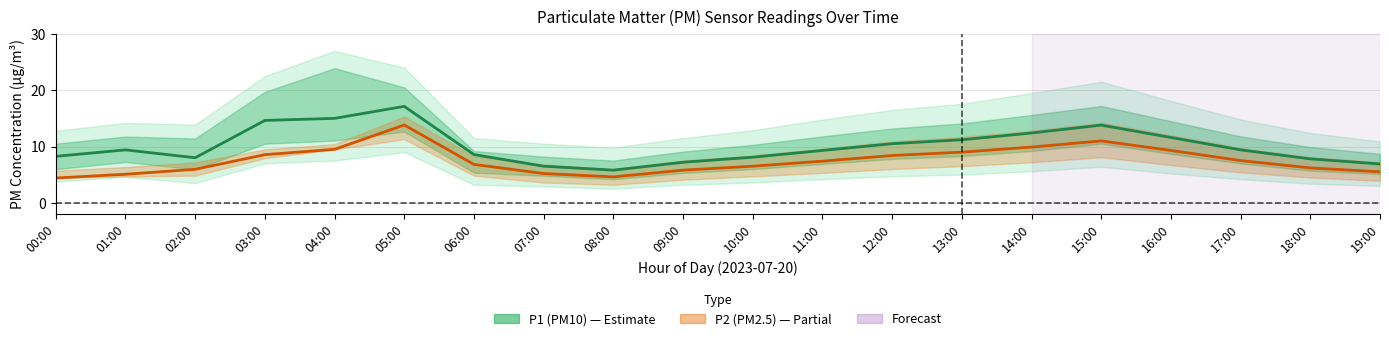

What is the average value of the P1 (PM10) series?

10.1